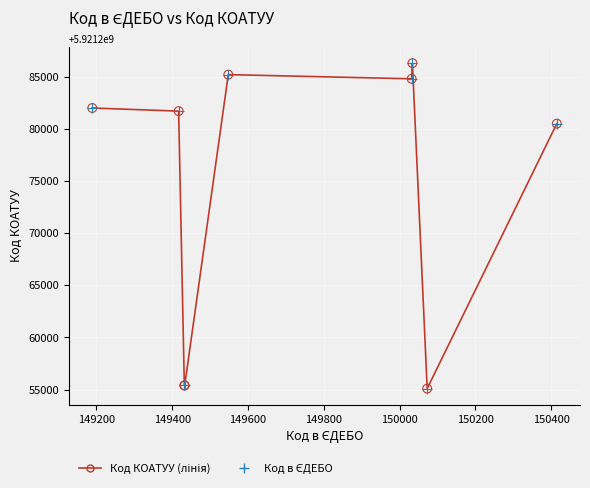

What is the minimum value shown in the chart?

5921255100